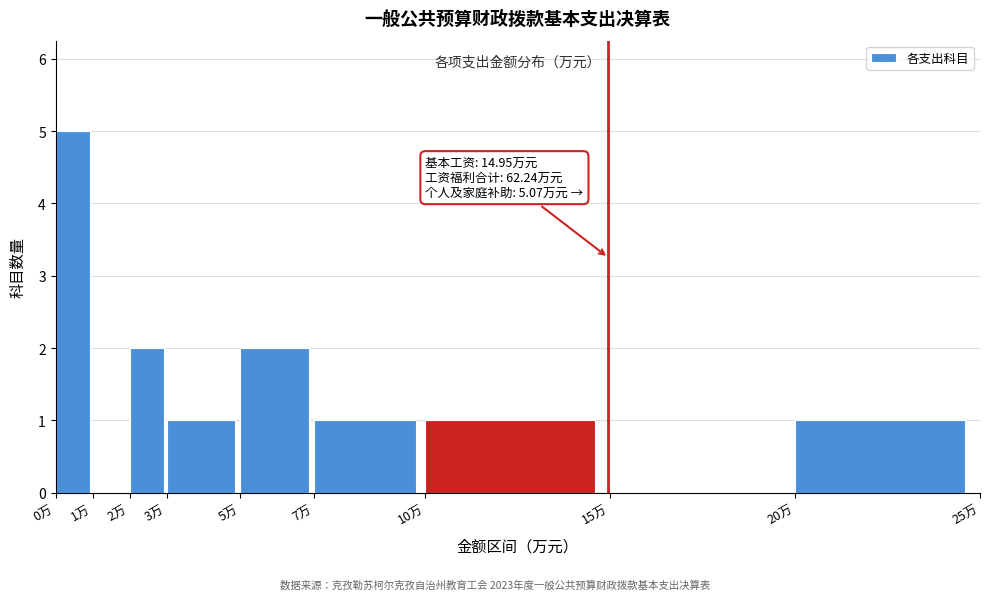

Over which range of the x-axis is the bar tallest?

0 to 1